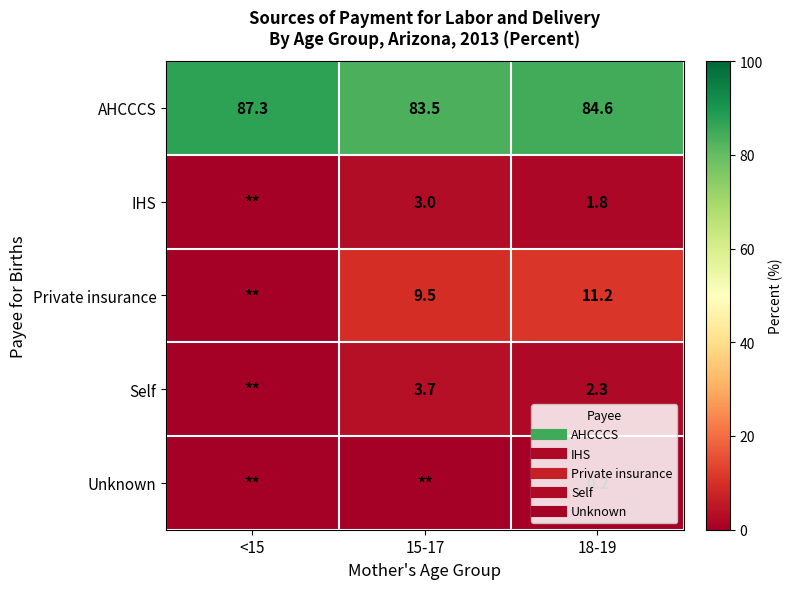

Is the value of Self at <15 greater than the value of Private insurance at <15?

No